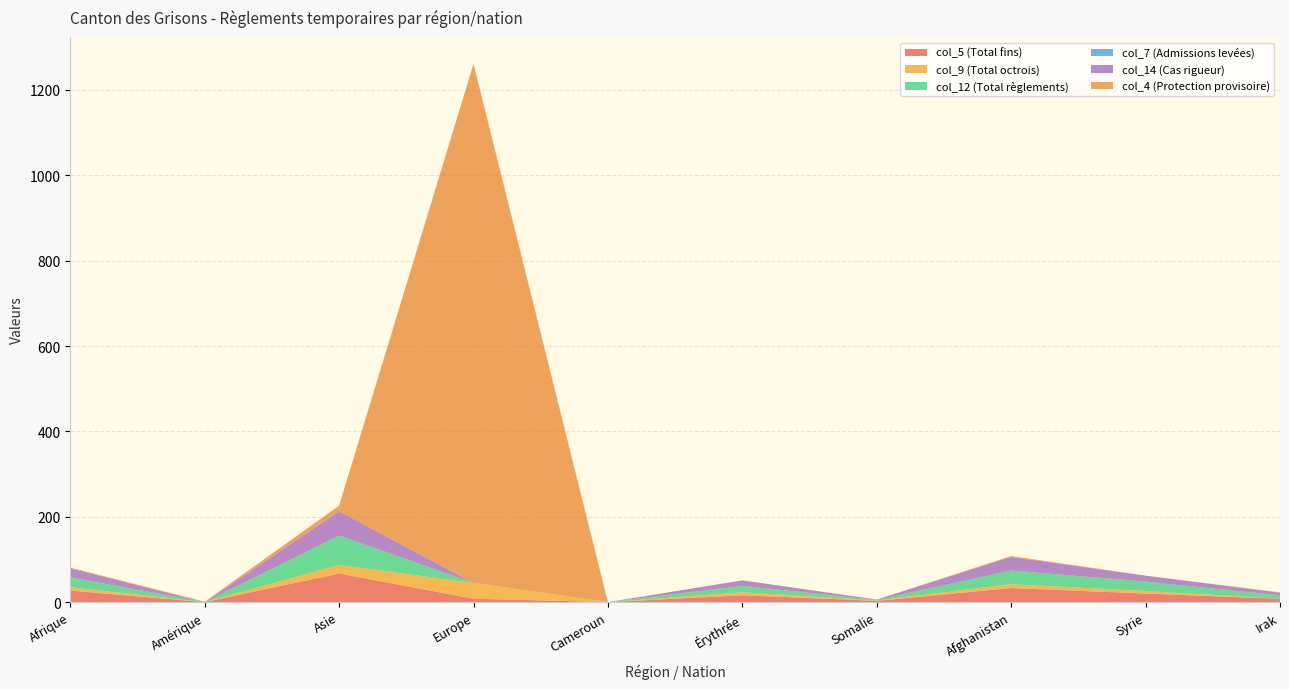

Reading right to left, what are all the values shown in this chart?

col_5 (Total fins): Irak=8	Syrie=20	Afghanistan=33	Somalie=3	Érythrée=16	Cameroun=0	Europe=8	Asie=67	Amérique=0	Afrique=27
col_9 (Total octrois): Irak=0	Syrie=6	Afghanistan=9	Somalie=1	Érythrée=7	Cameroun=0	Europe=37	Asie=20	Amérique=0	Afrique=8
col_12 (Total règlements): Irak=8	Syrie=22	Afghanistan=32	Somalie=1	Érythrée=15	Cameroun=0	Europe=0	Asie=69	Amérique=0	Afrique=23
col_7 (Admissions levées): Irak=0	Syrie=0	Afghanistan=0	Somalie=0	Érythrée=0	Cameroun=0	Europe=0	Asie=0	Amérique=0	Afrique=0
col_14 (Cas rigueur): Irak=6	Syrie=14	Afghanistan=32	Somalie=1	Érythrée=13	Cameroun=0	Europe=0	Asie=57	Amérique=0	Afrique=21
col_4 (Protection provisoire): Irak=1	Syrie=0	Afghanistan=2	Somalie=0	Érythrée=0	Cameroun=0	Europe=1216	Asie=13	Amérique=1	Afrique=2